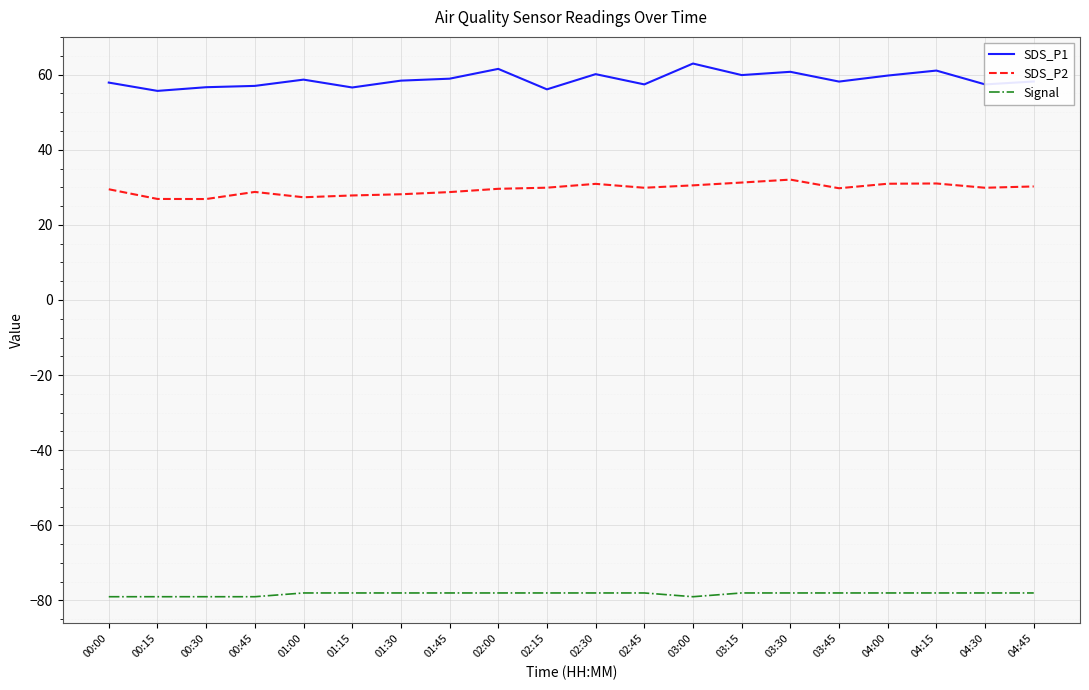

What is the difference between the maximum and minimum values in the SDS_P2 series?

5.2